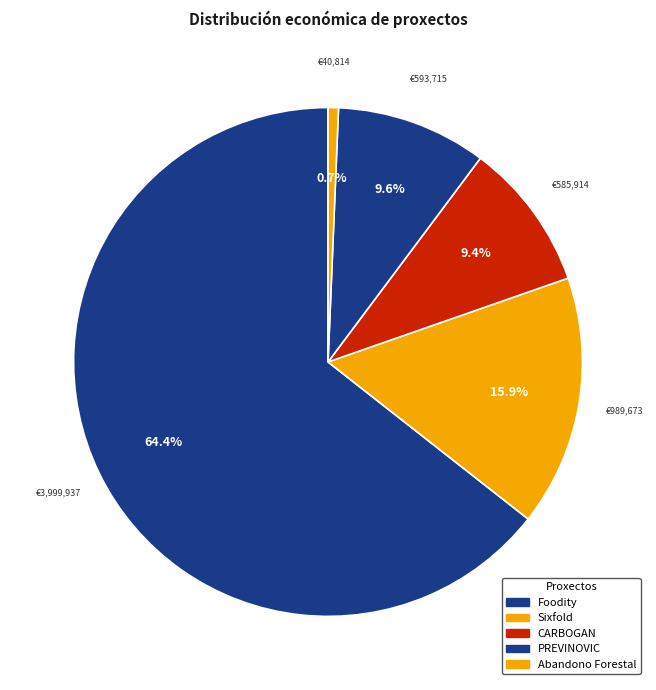

Is it true that Sixfold is 16% of the pie?

True